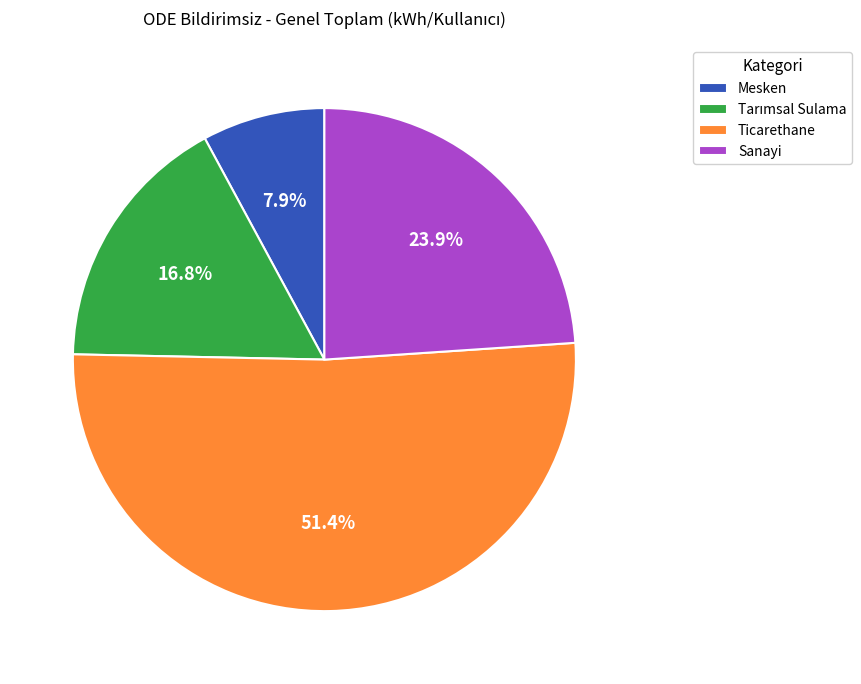

What is the ratio of the value at Sanayi to the value at Ticarethane?

0.5